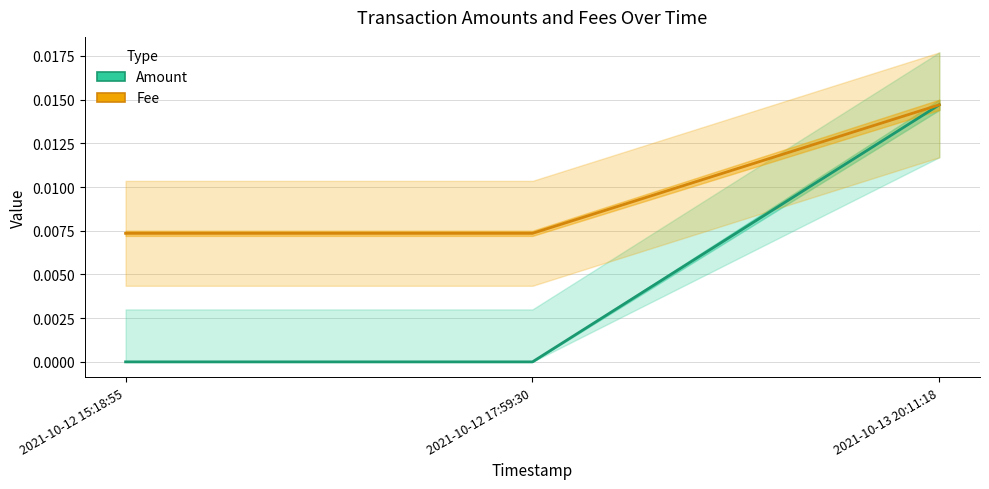

Which label corresponds to the smallest value in the chart?

2021-10-12 15:18:55